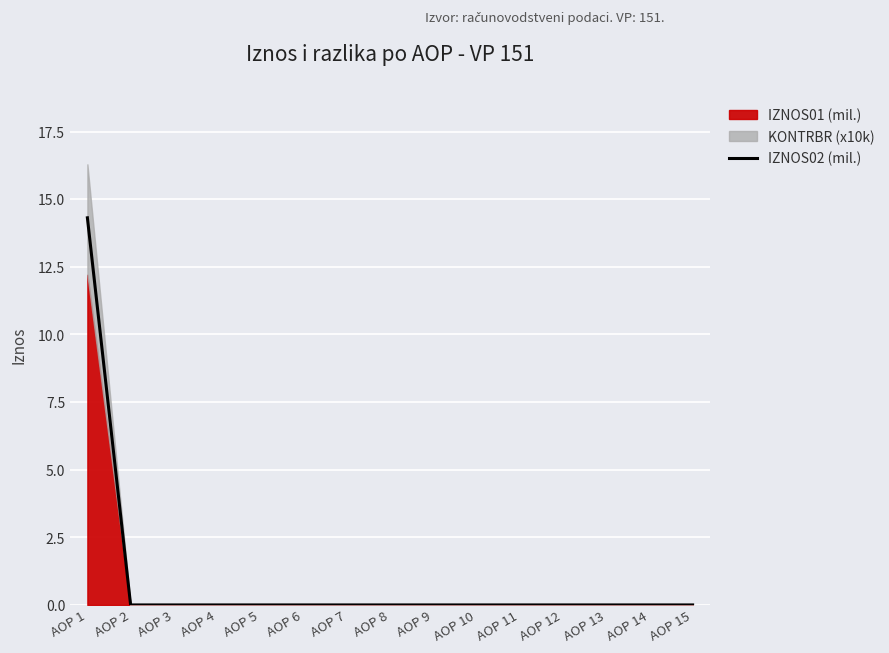

Is it true that the value at AOP 11 is 10.0?

False